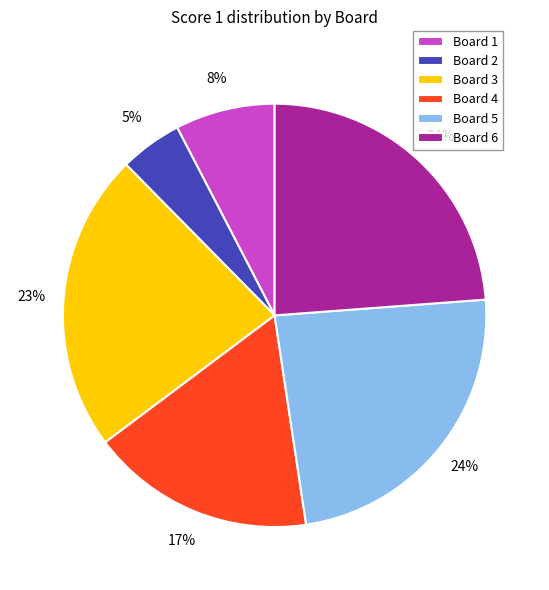

Is the sum of Board 5 and Board 6 greater than half?

No